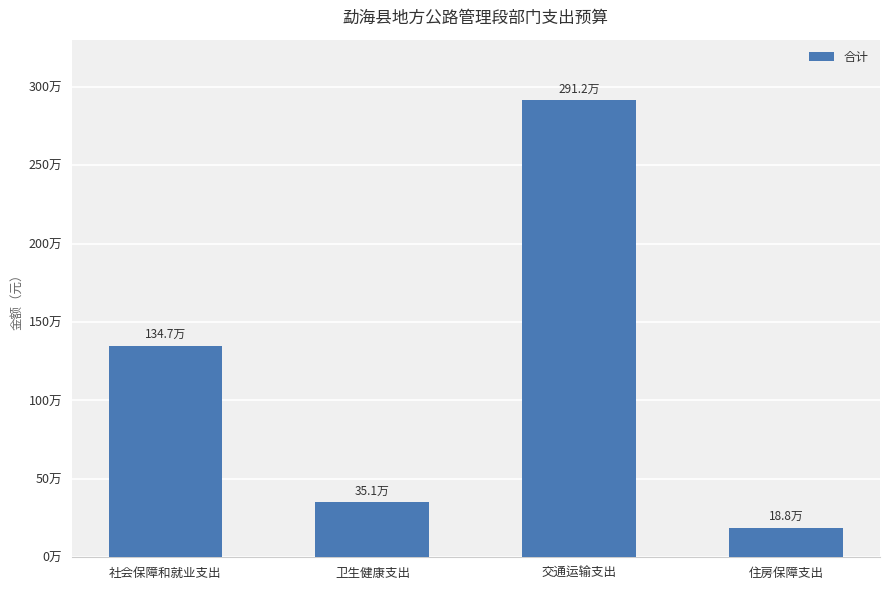

What is the greatest value displayed?

2912232.1